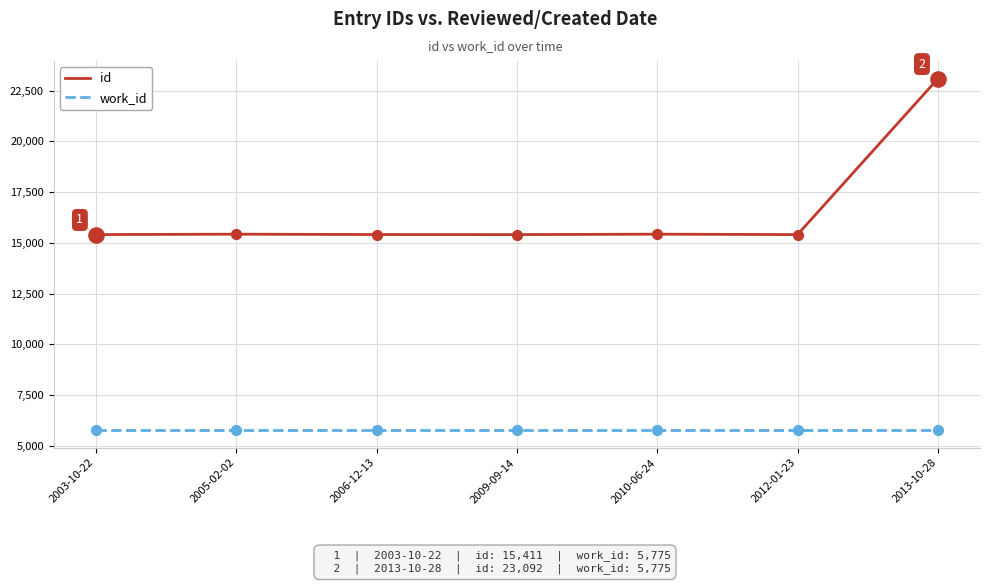

At which category is the sum across all series the highest?

2013-10-28